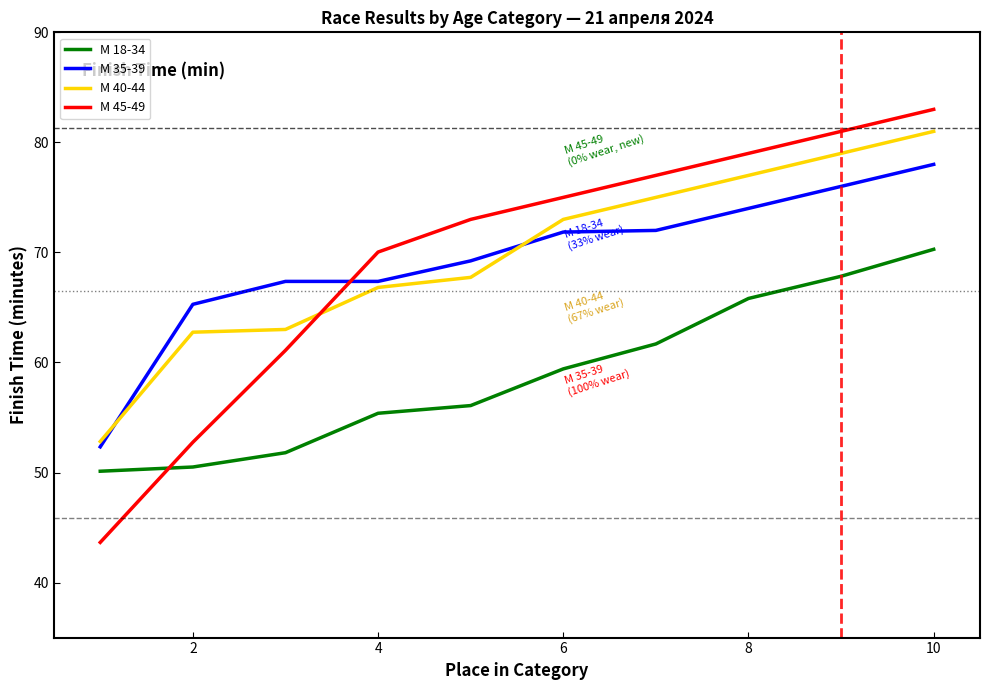

Rank the series by their maximum value, from lowest to highest.

М 18-34, М 35-39, М 40-44, М 45-49